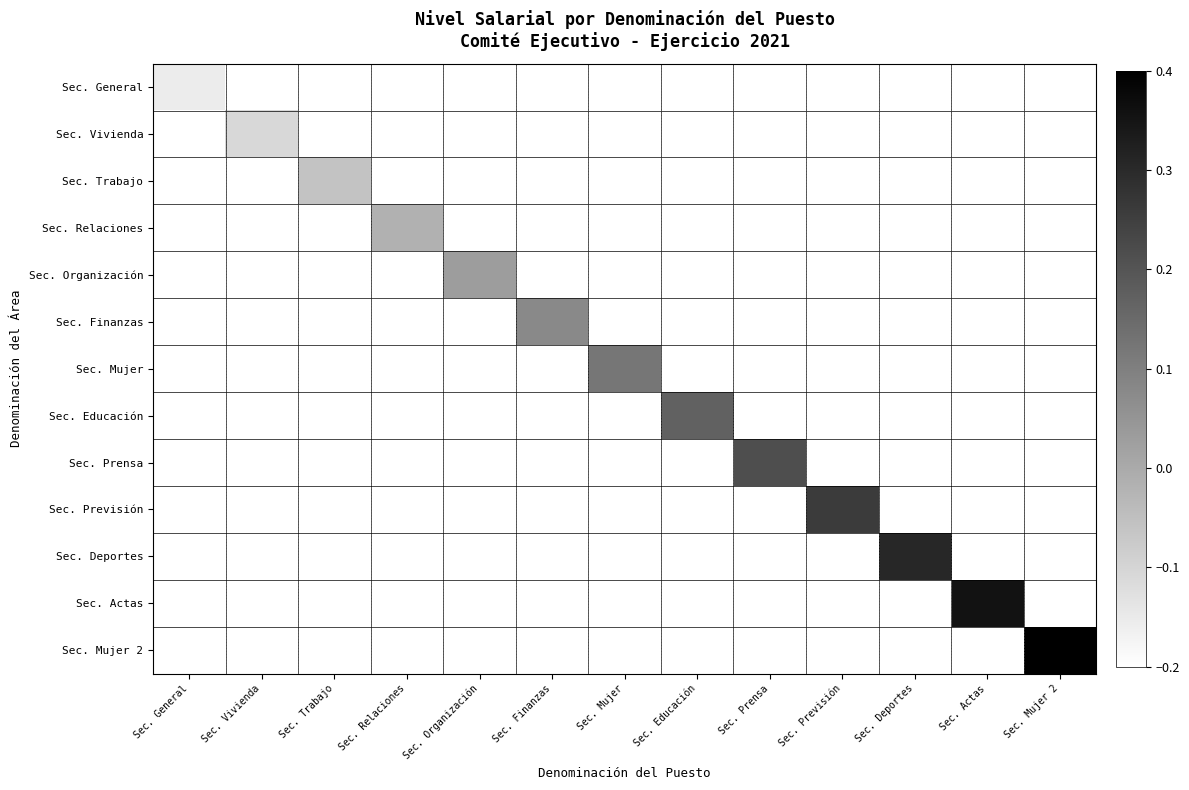

Which series has the largest range (max minus min)?

Sec. Mujer 2